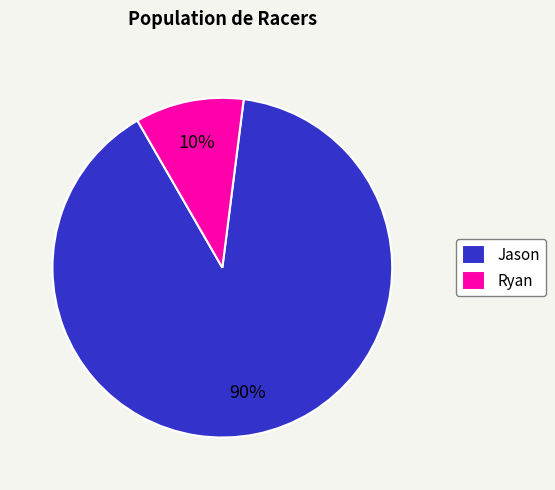

What is the largest slice in the pie chart?

Jason